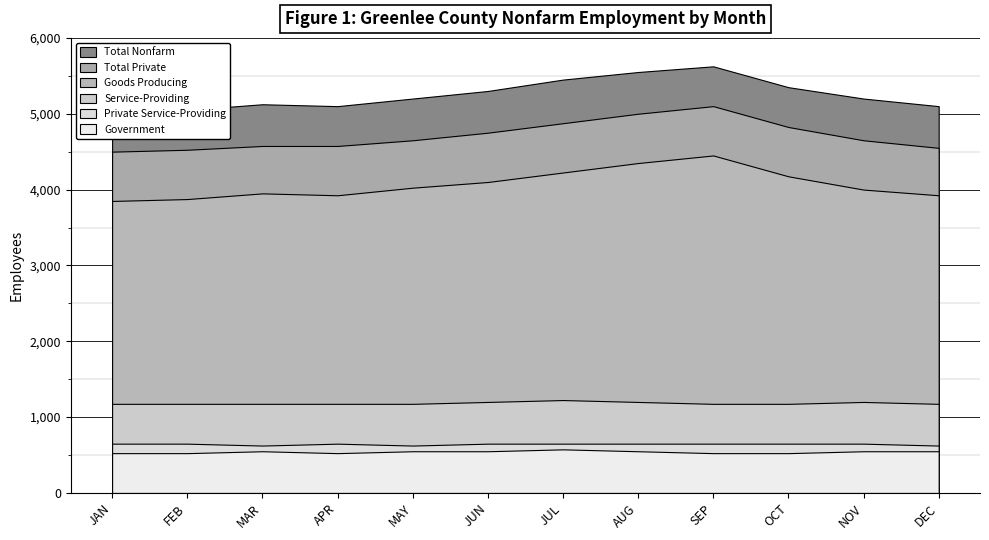

How many series are shown in this chart?

6